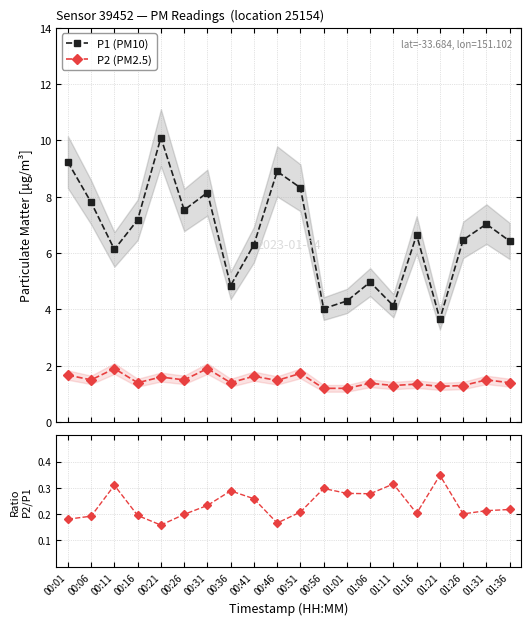

Reading right to left, extract all data points from this chart.

P1 (PM10): 01:36=6.4	01:31=7.0	01:26=6.5	01:21=3.6	01:16=6.7	01:11=4.1	01:06=5.0	01:01=4.3	00:56=4.0	00:51=8.3	00:46=8.9	00:41=6.3	00:36=4.8	00:31=8.2	00:26=7.5	00:21=10.1	00:16=7.2	00:11=6.1	00:06=7.8	00:01=9.2
P2 (PM2.5): 01:36=1.4	01:31=1.5	01:26=1.3	01:21=1.3	01:16=1.4	01:11=1.3	01:06=1.4	01:01=1.2	00:56=1.2	00:51=1.7	00:46=1.5	00:41=1.6	00:36=1.4	00:31=1.9	00:26=1.5	00:21=1.6	00:16=1.4	00:11=1.9	00:06=1.5	00:01=1.7
P2/P1: 01:36=0.2	01:31=0.2	01:26=0.2	01:21=0.3	01:16=0.2	01:11=0.3	01:06=0.3	01:01=0.3	00:56=0.3	00:51=0.2	00:46=0.2	00:41=0.3	00:36=0.3	00:31=0.2	00:26=0.2	00:21=0.2	00:16=0.2	00:11=0.3	00:06=0.2	00:01=0.2